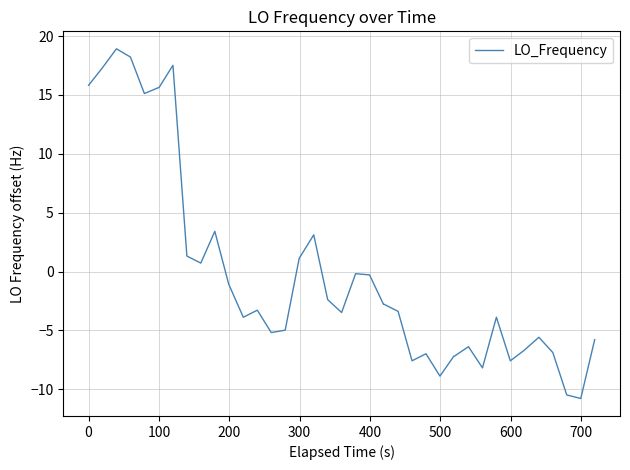

What is the difference between the maximum and minimum values?

29.7